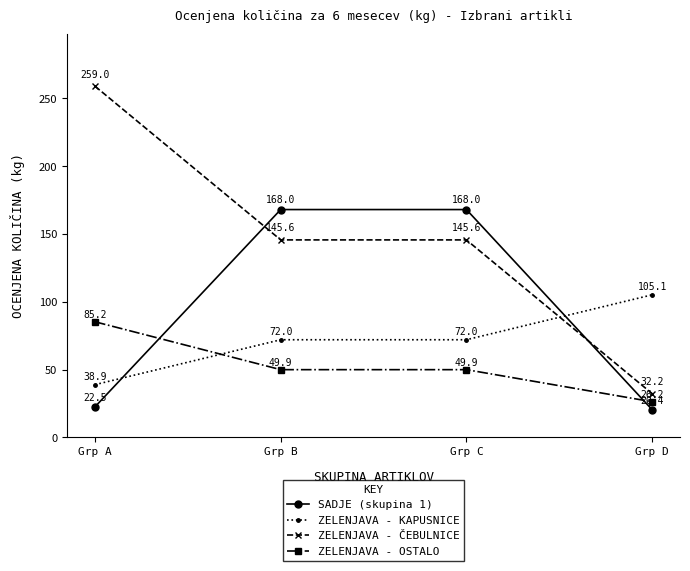

What is the value of the ZELENJAVA - OSTALO point at the 2nd from the left?

49.9